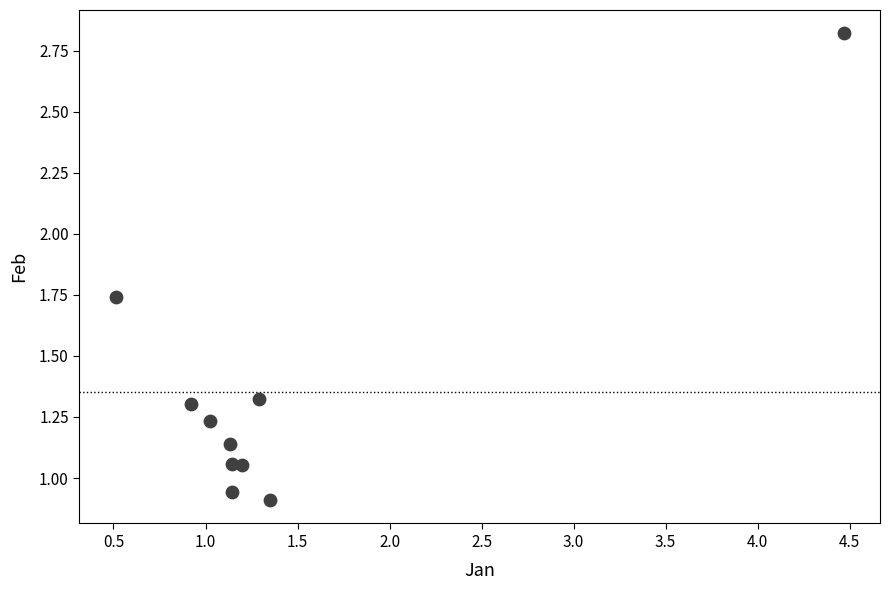

What is the average X value?

1.4